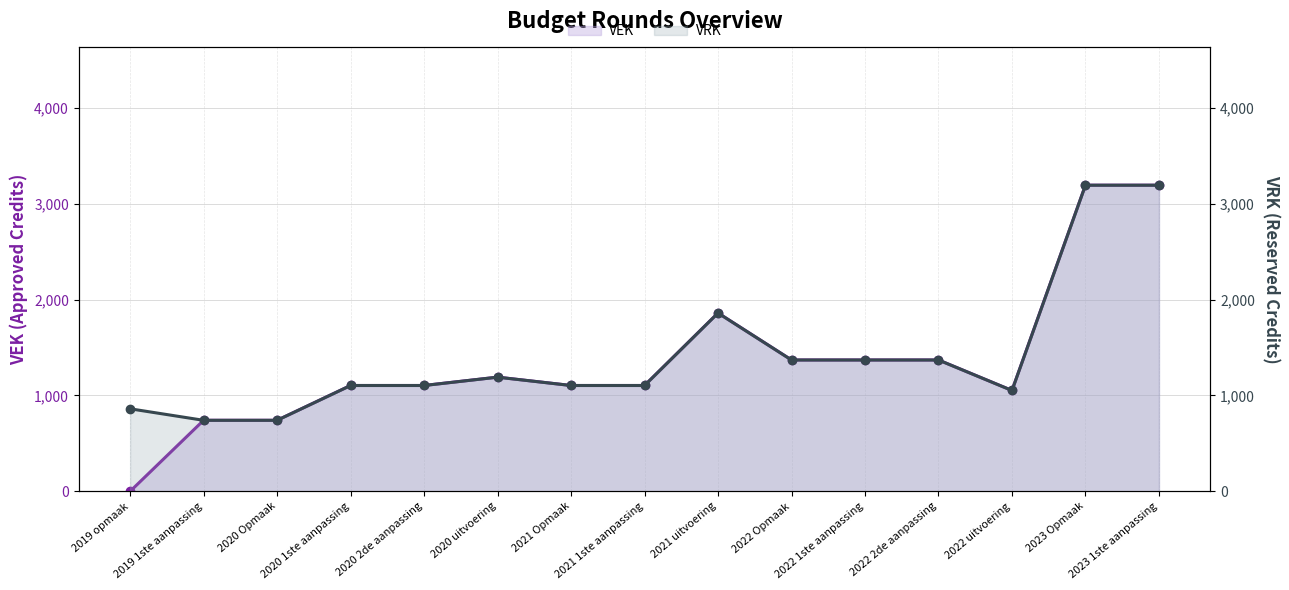

Does the chart display data point markers on the line(s)?

Yes